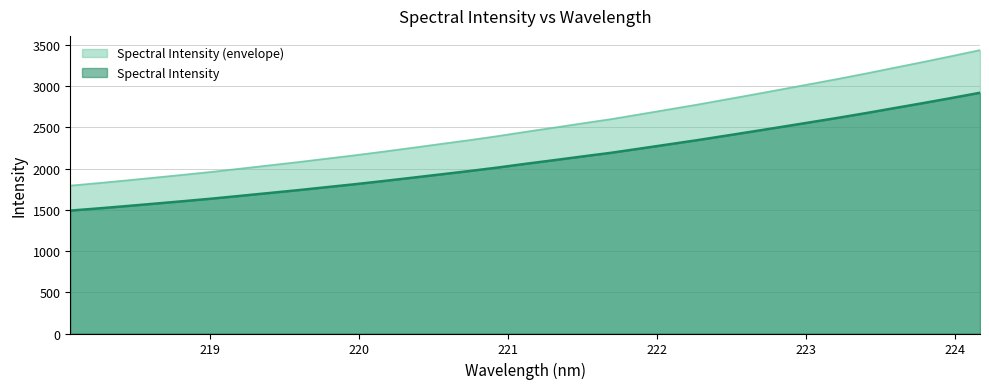

What is the maximum value shown in the chart?

3437.8